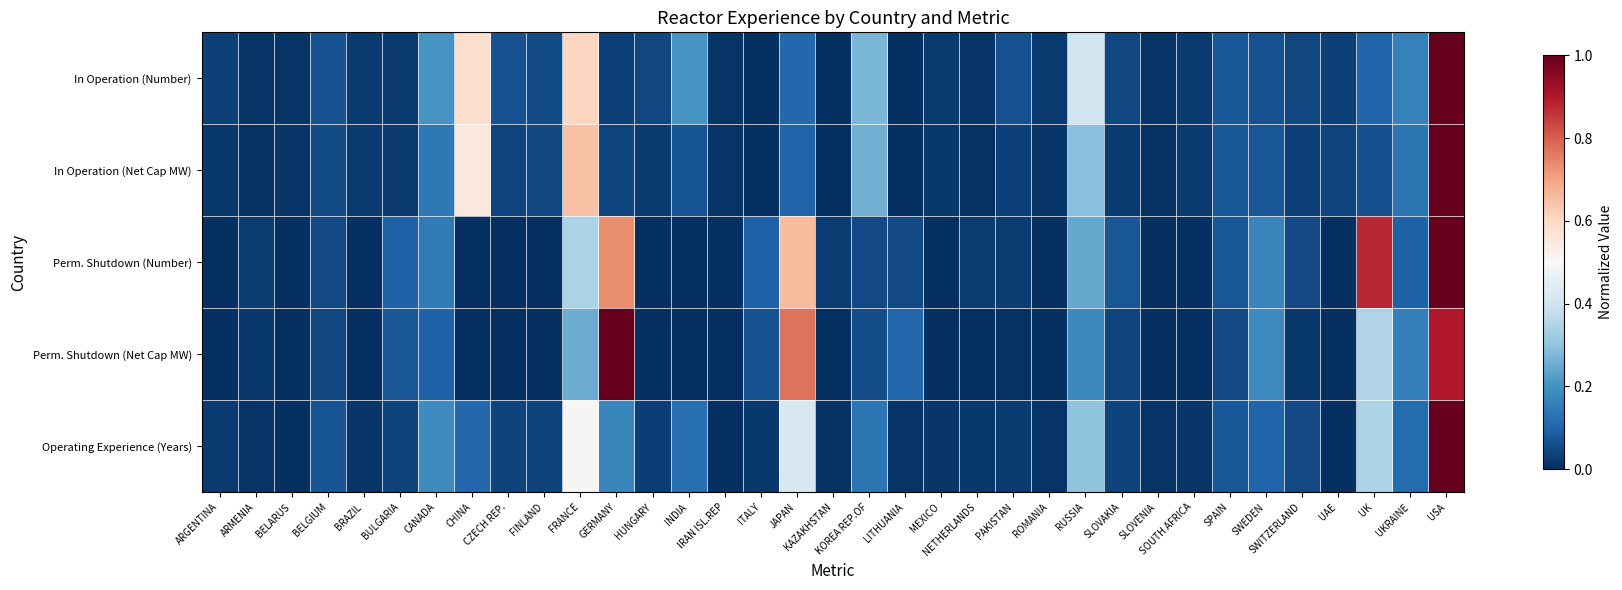

How many series are shown in this chart?

5